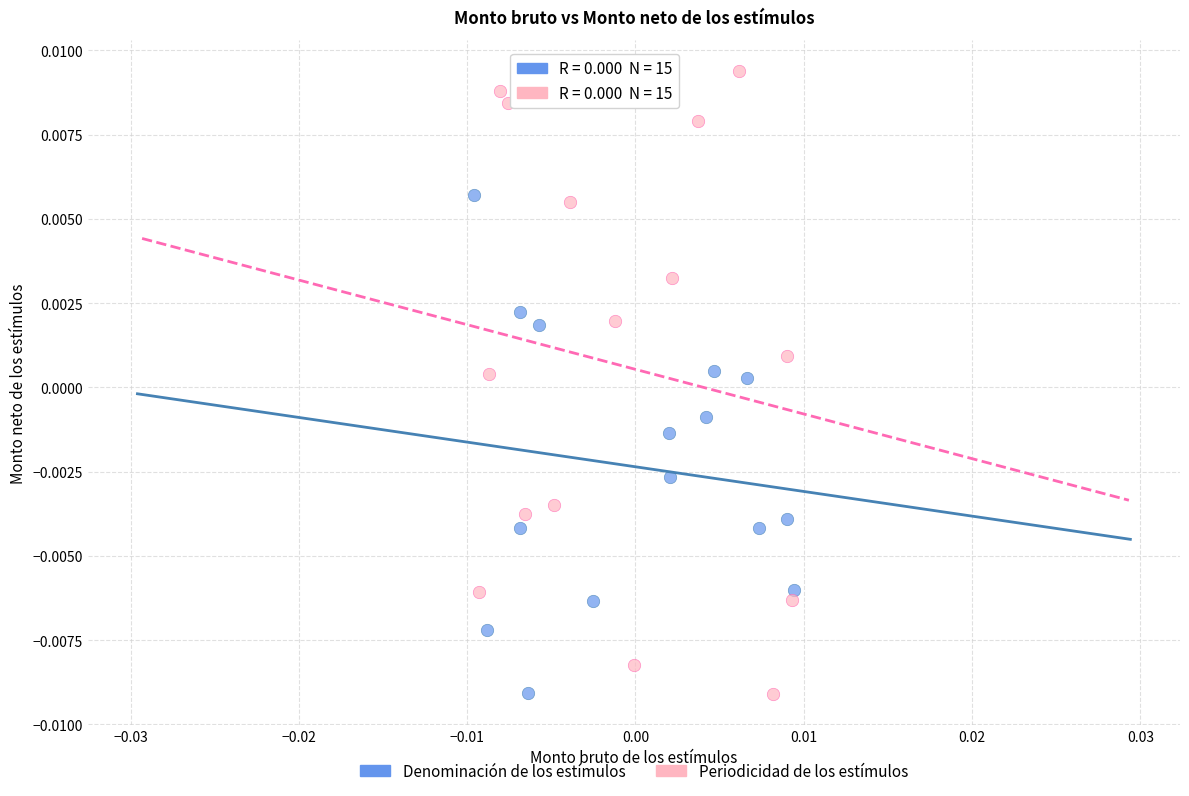

Which series has the largest Y range (max minus min)?

Periodicidad de los estímulos